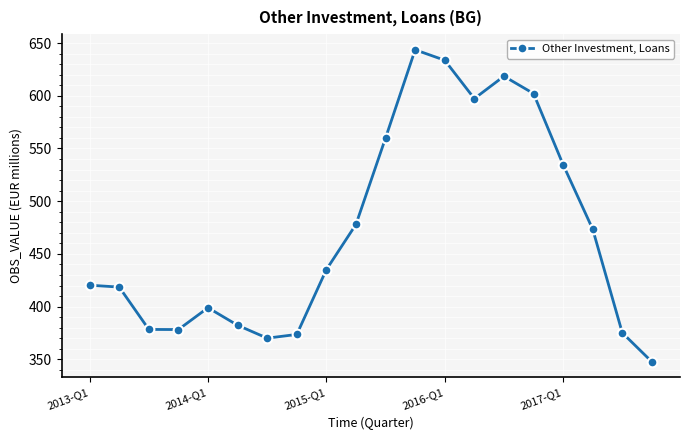

How many points are lower than both their immediate neighbors (excluding endpoints)?

3